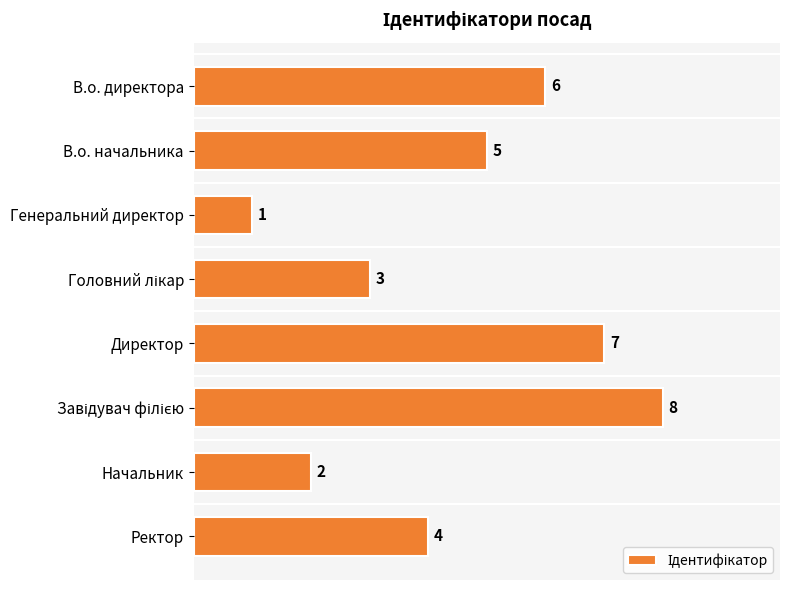

The value at Ректор is 4. True or false?

True